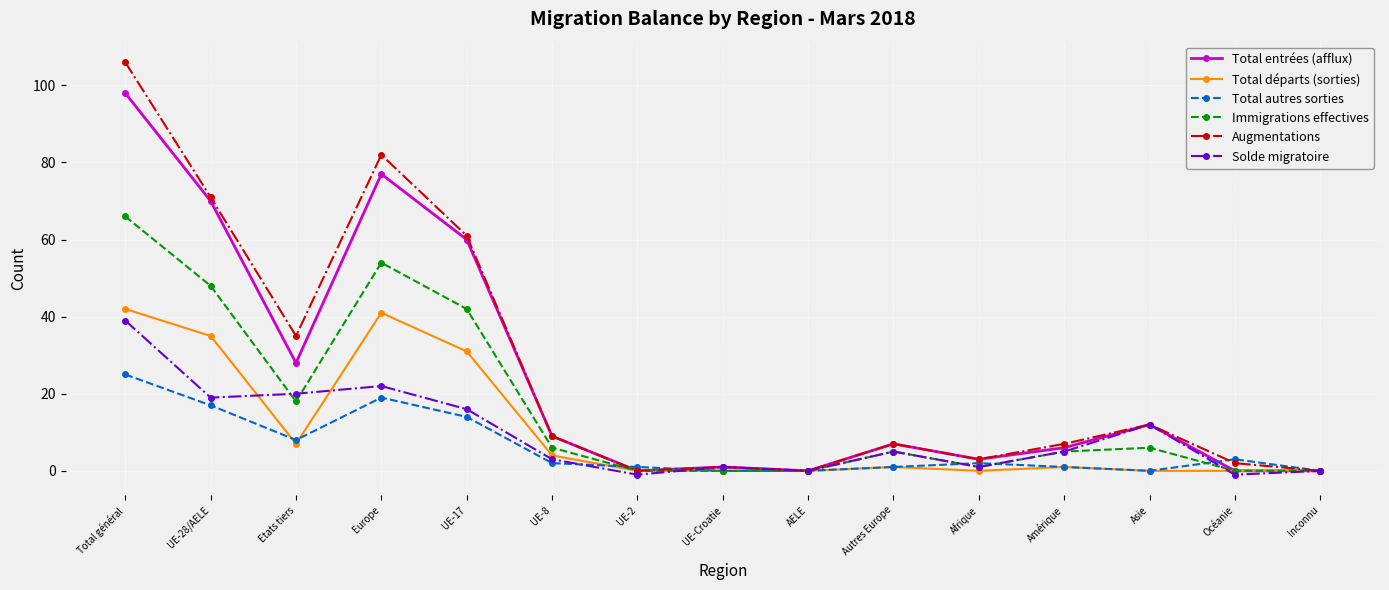

At which category does the chart reach its peak across all series?

Total général